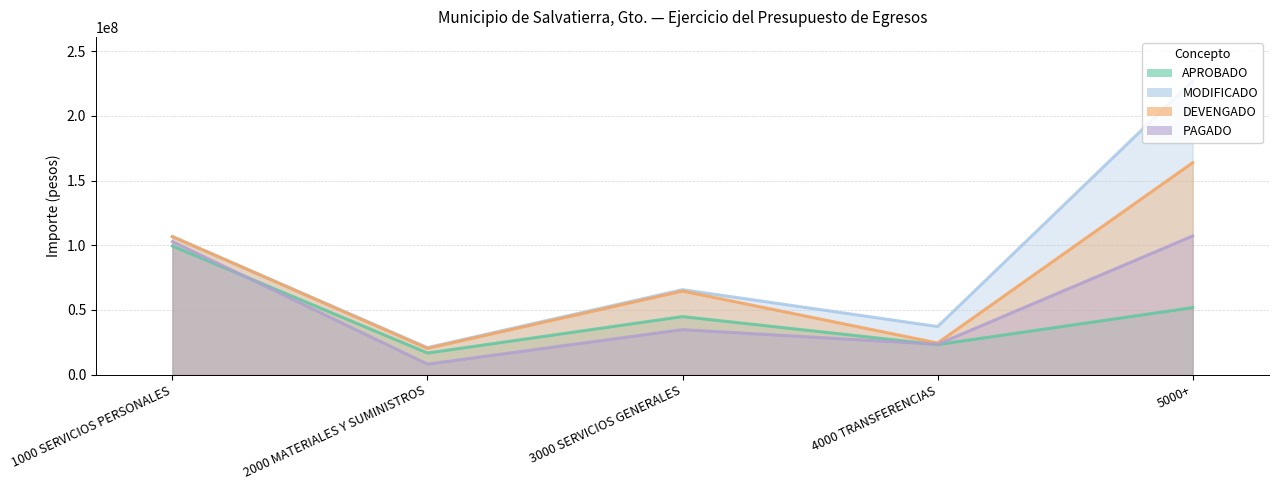

In DEVENGADO, how many points are higher than both neighbors (excluding endpoints)?

1